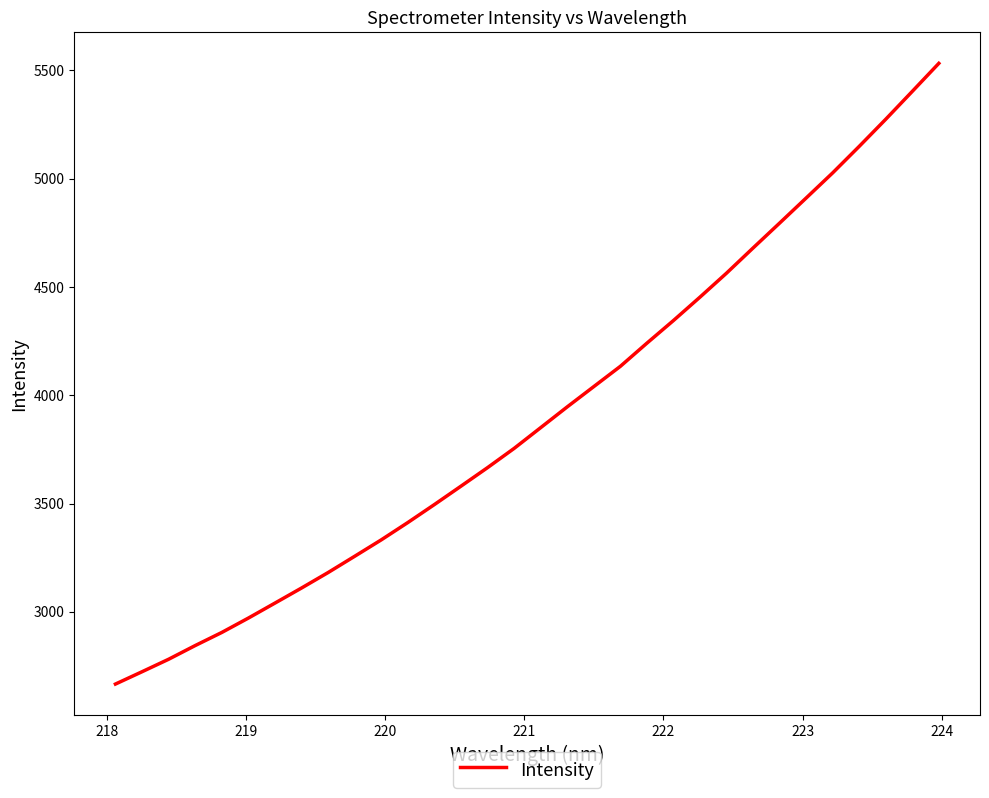

What is the smallest value displayed?

2667.2